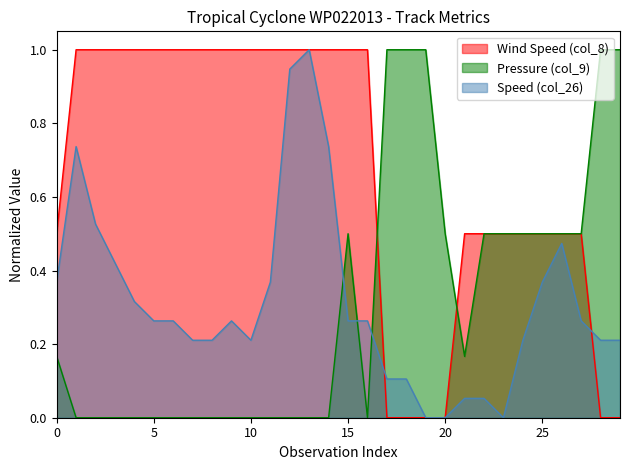

Does the chart have visible grid lines?

No